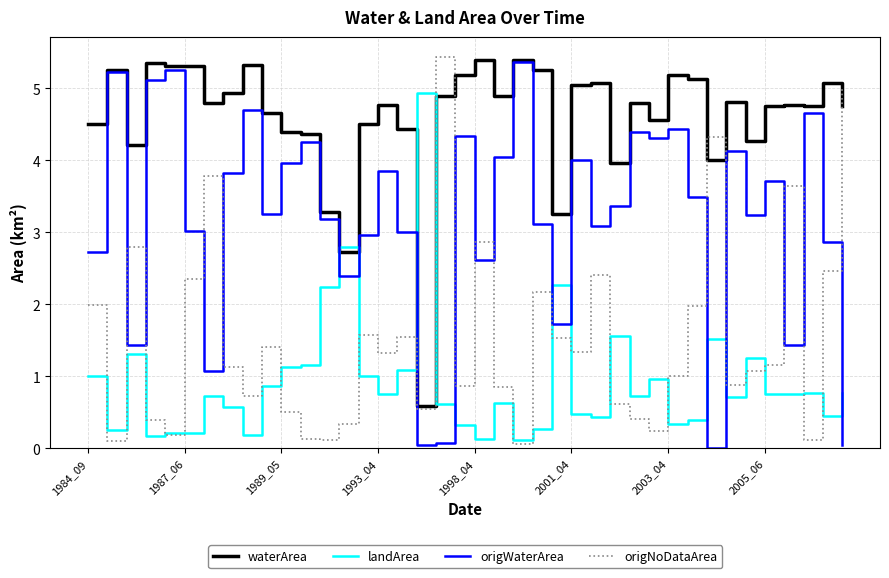

What is the greatest value displayed?

5.4